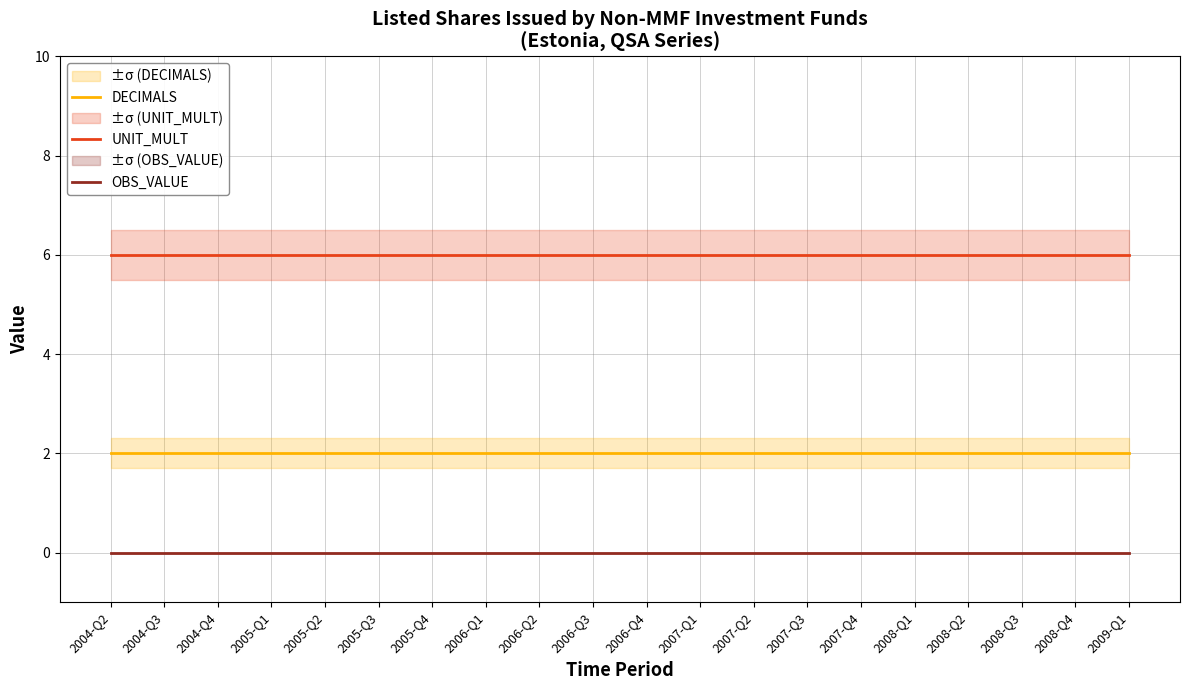

Rank the series at 2005-Q4 from highest to lowest value.

UNIT_MULT, DECIMALS, OBS_VALUE